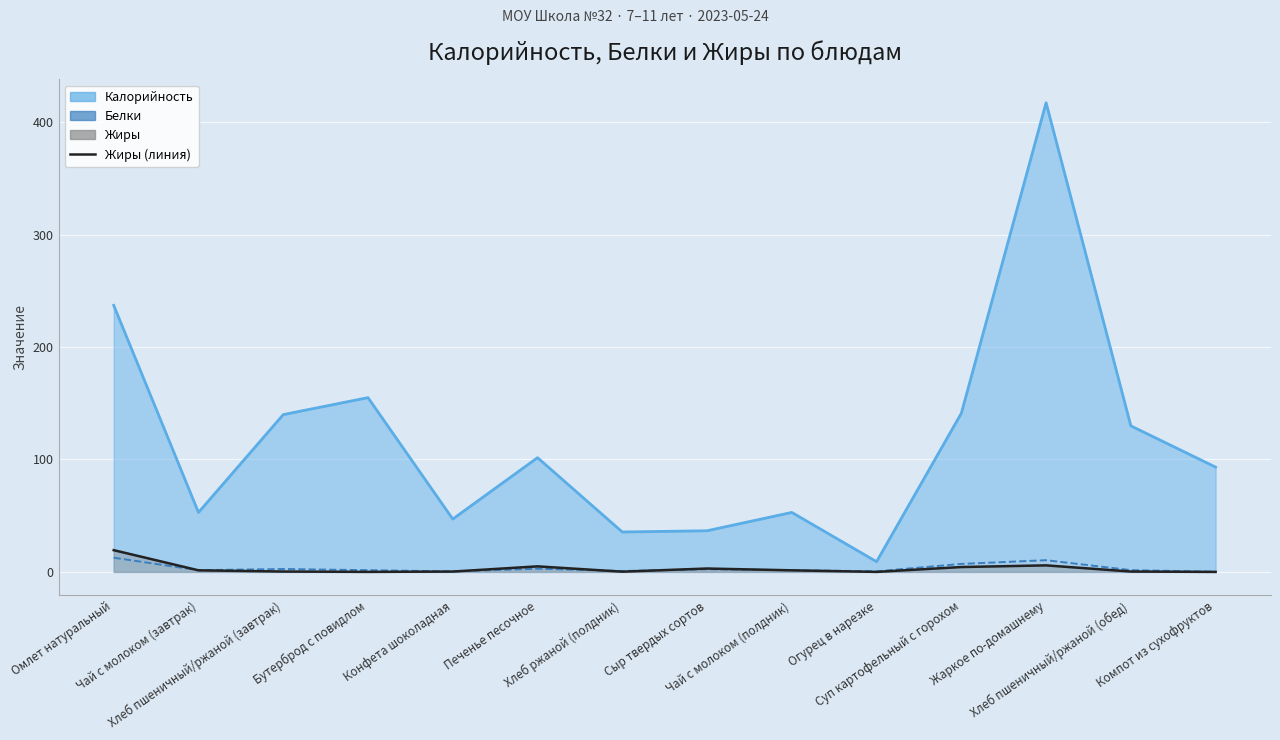

How many lines are shown in the chart?

1